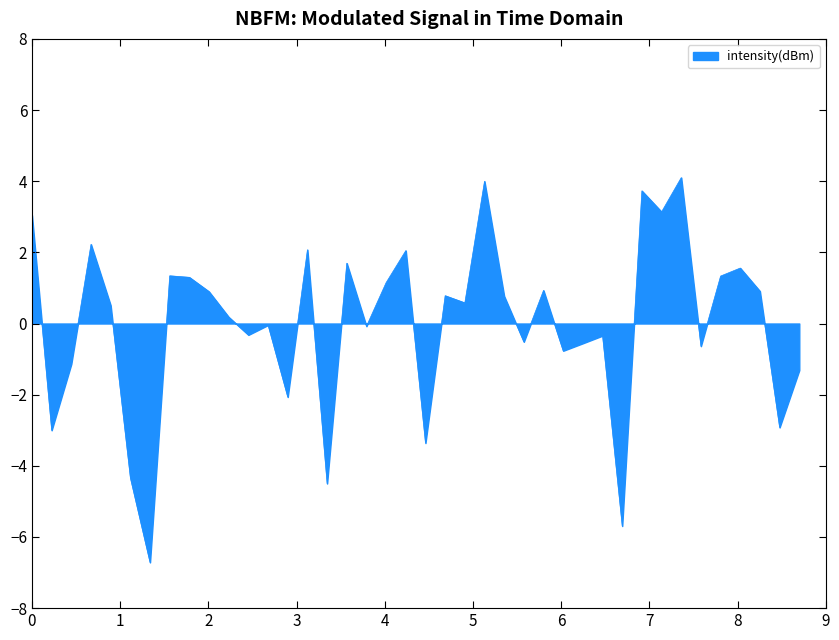

What is the difference between the maximum and minimum values?

10.8